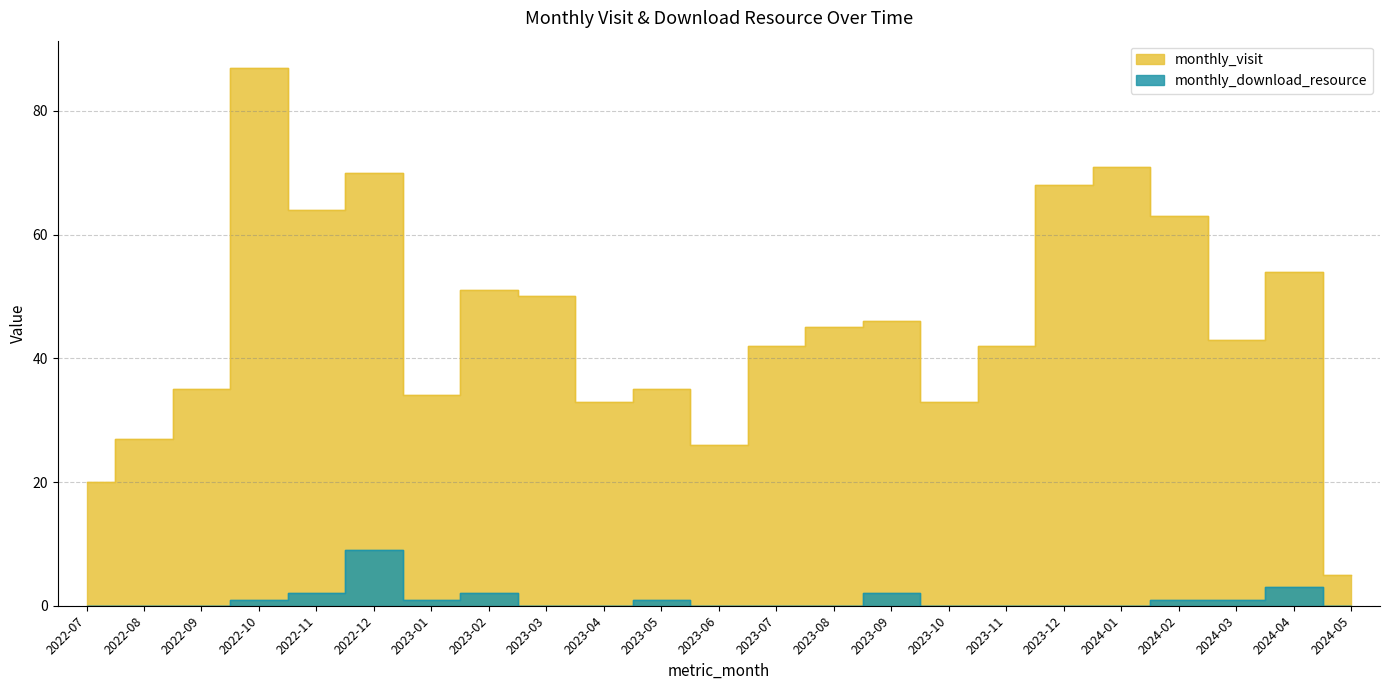

List the series in order of their overall mean, lowest first.

monthly_download_resource, monthly_visit